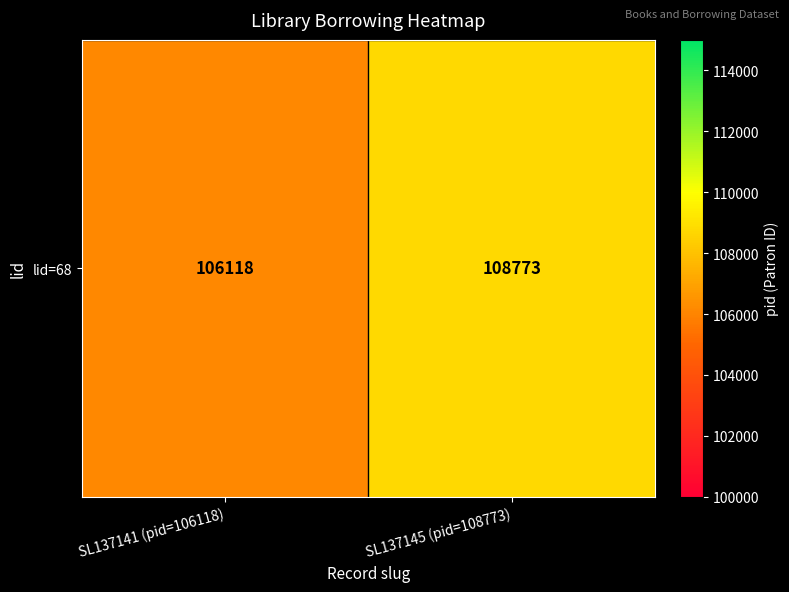

What is the sum of all values?

214891